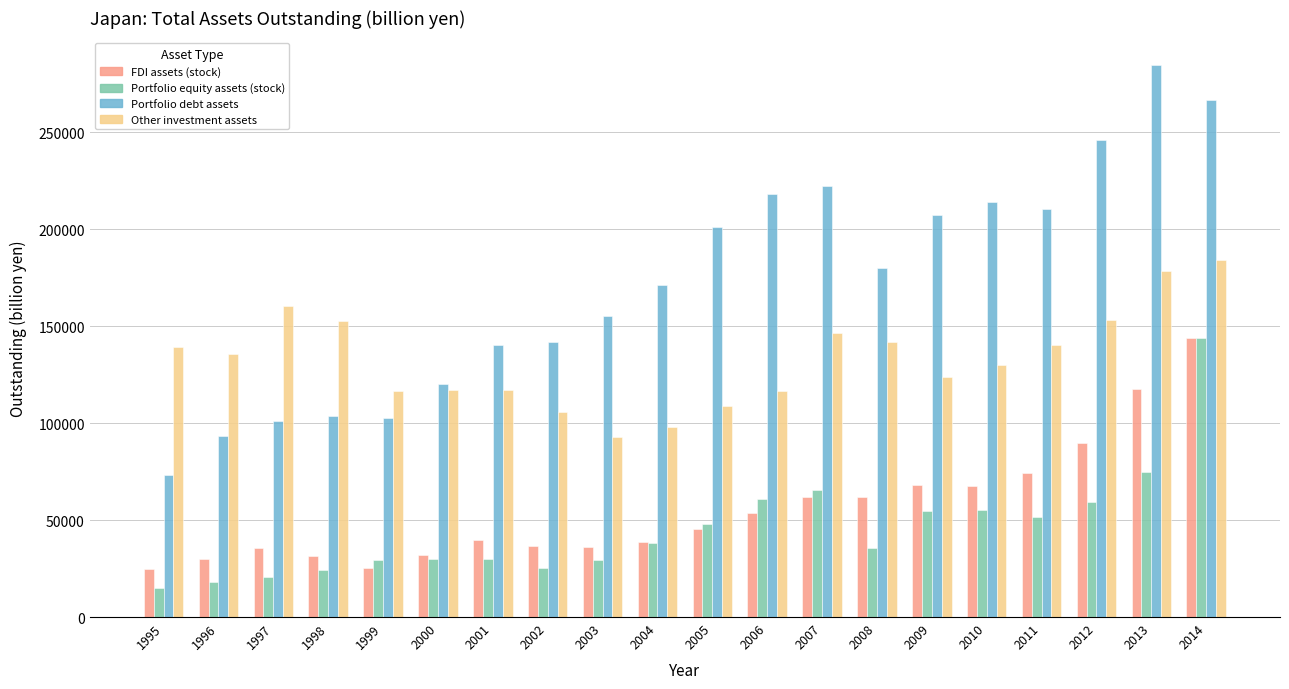

How many values in the Other investment assets series are below 135372?

10